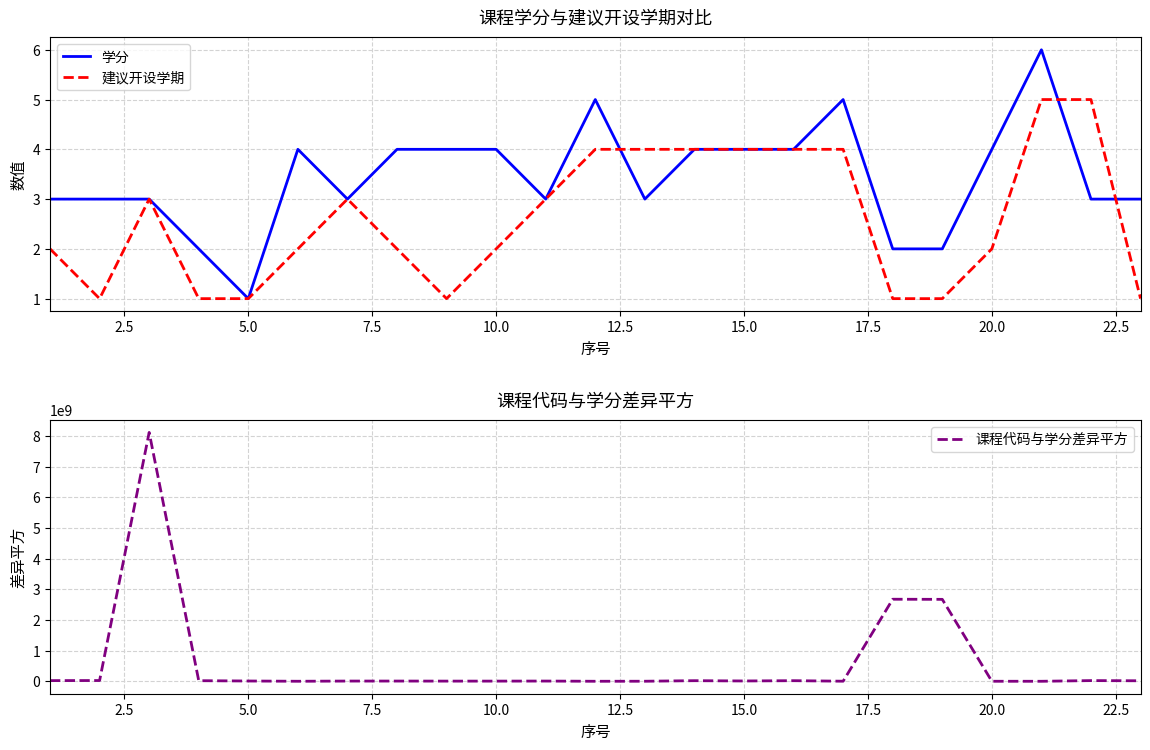

Does the chart have visible grid lines?

Yes